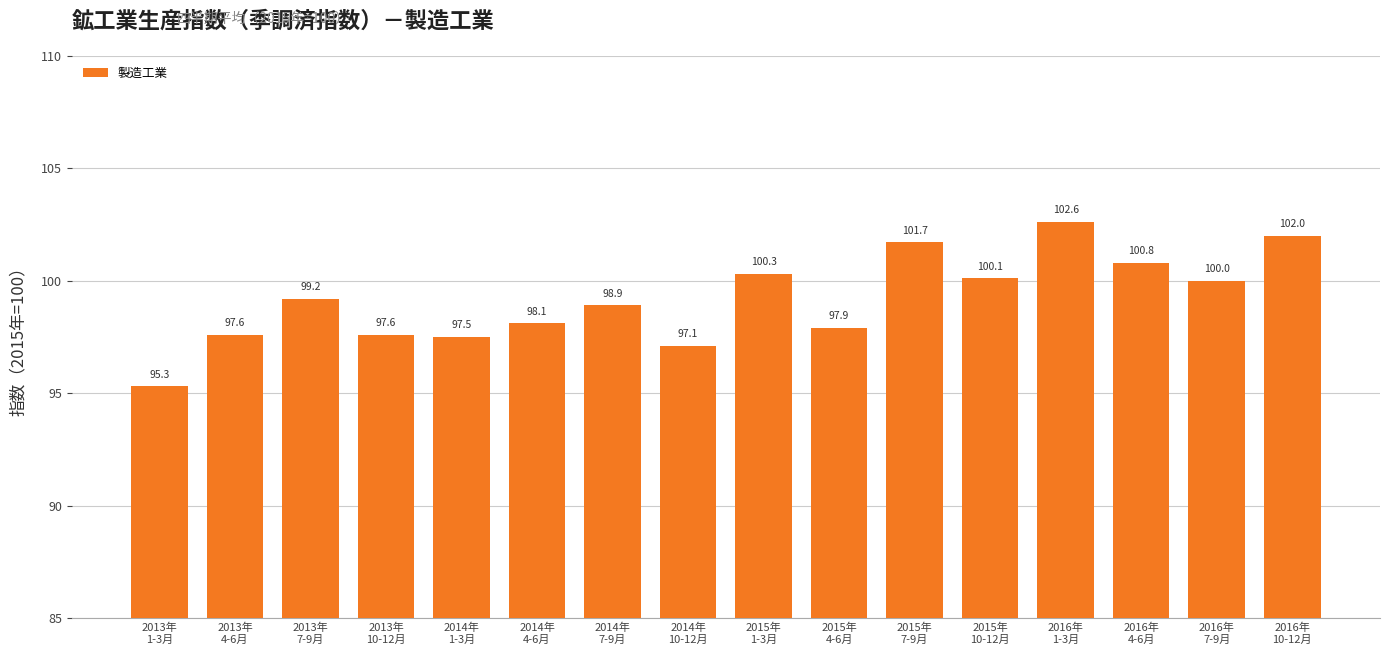

What is the label of the 7th bar from the right?

2015年
4-6月